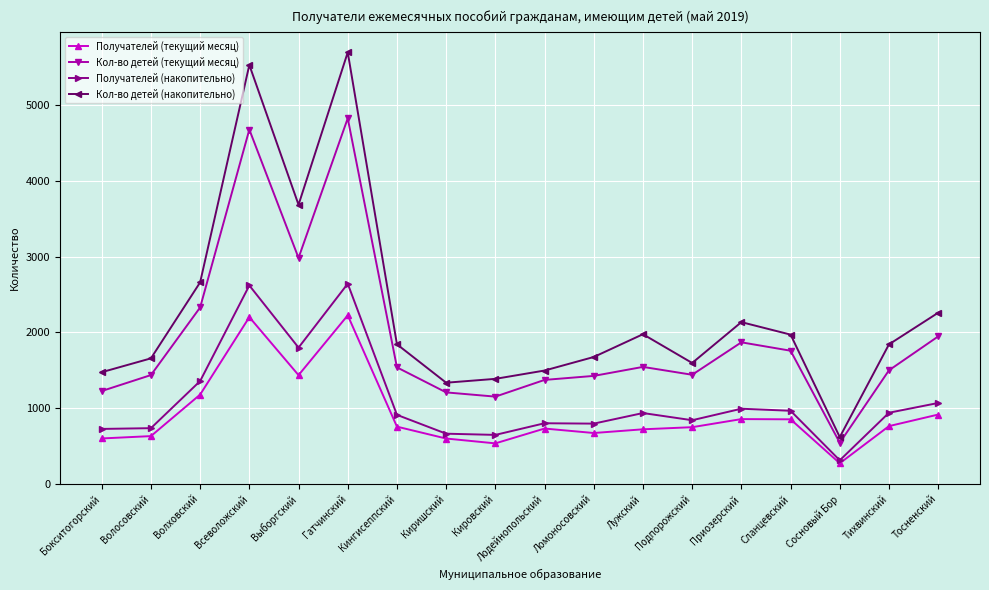

What is the label of the 16th point from the left?

Сосновый Бор